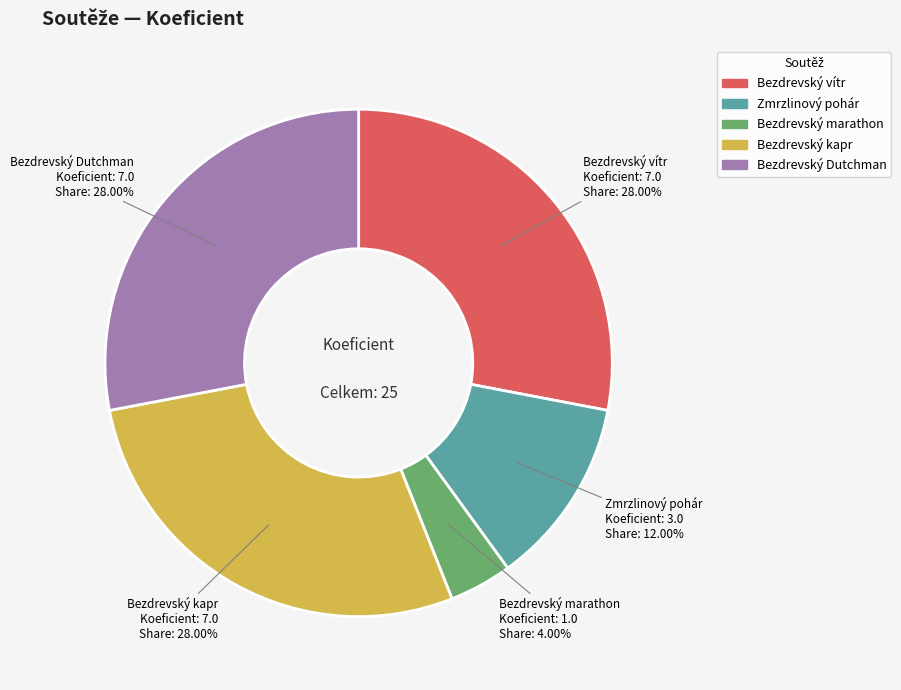

Is there a majority slice in this chart?

No